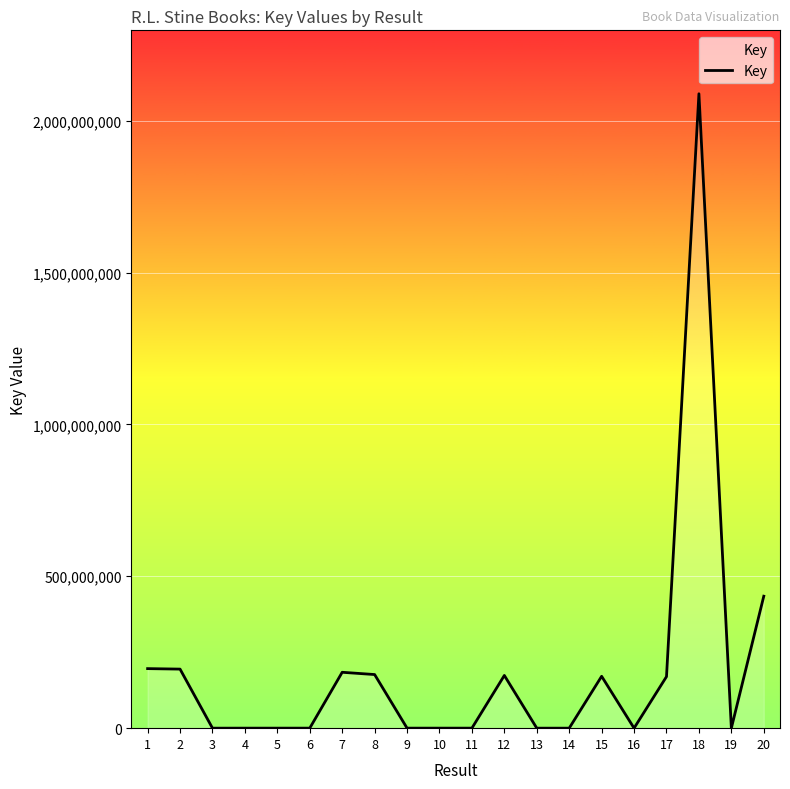

What is the change in value from 9 to 17?

+169583109